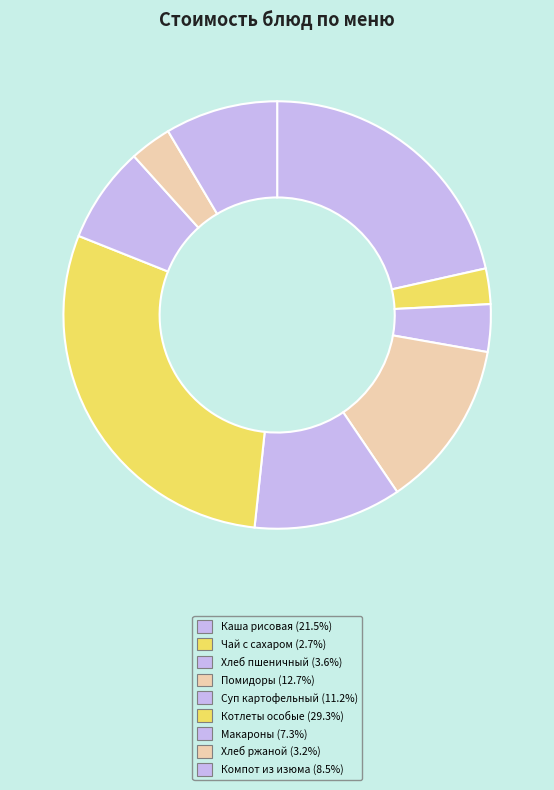

How many segments does this pie chart have?

9